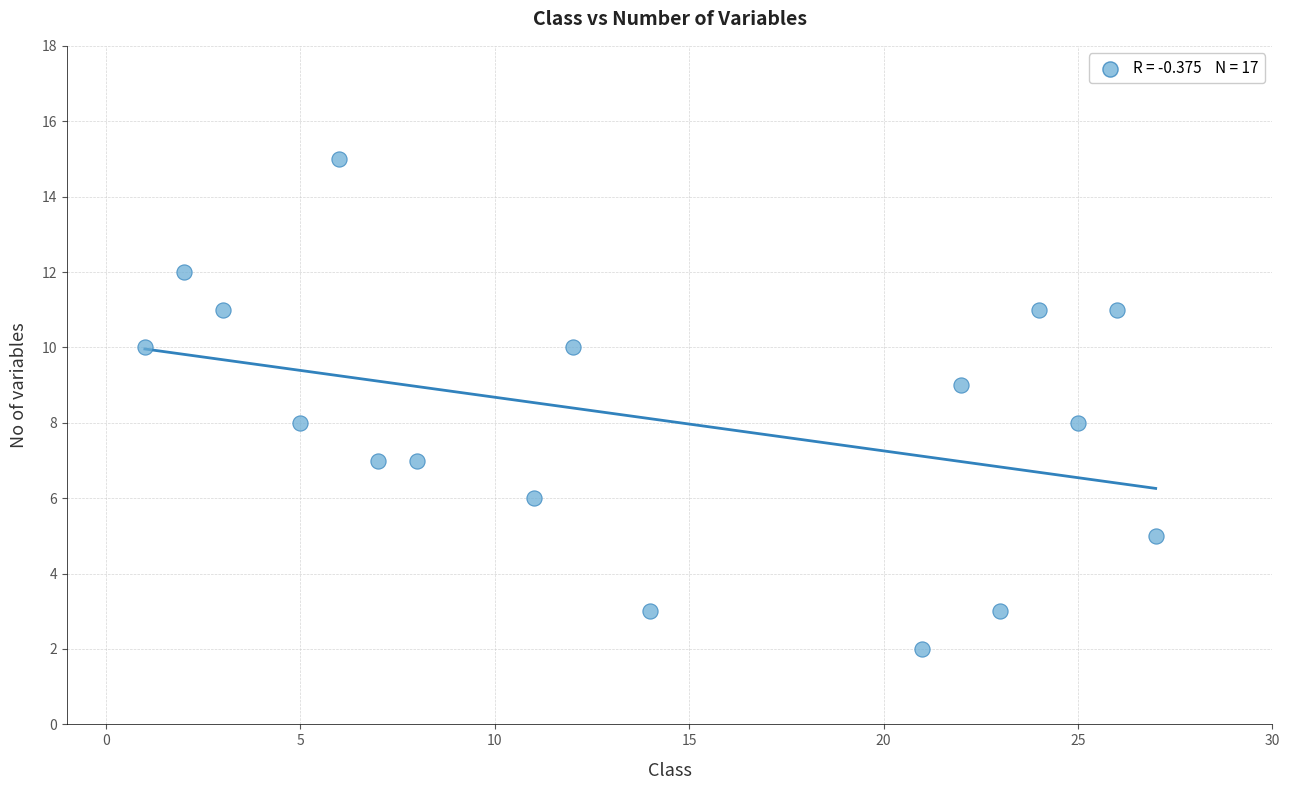

What is the range of X values (max minus min)?

26